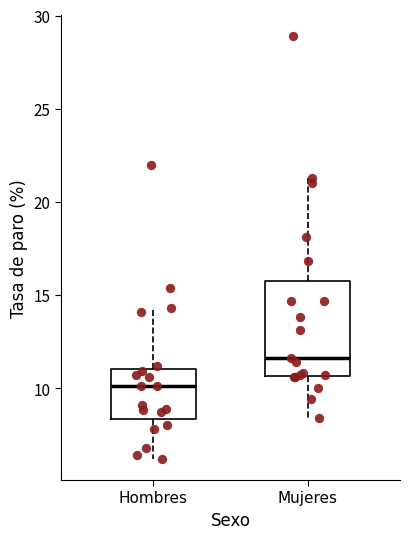

Where does the median line of the box for Hombres sit on the y-axis? The values are not printed on the chart, so give them approximately, as read against the axis.

10.0